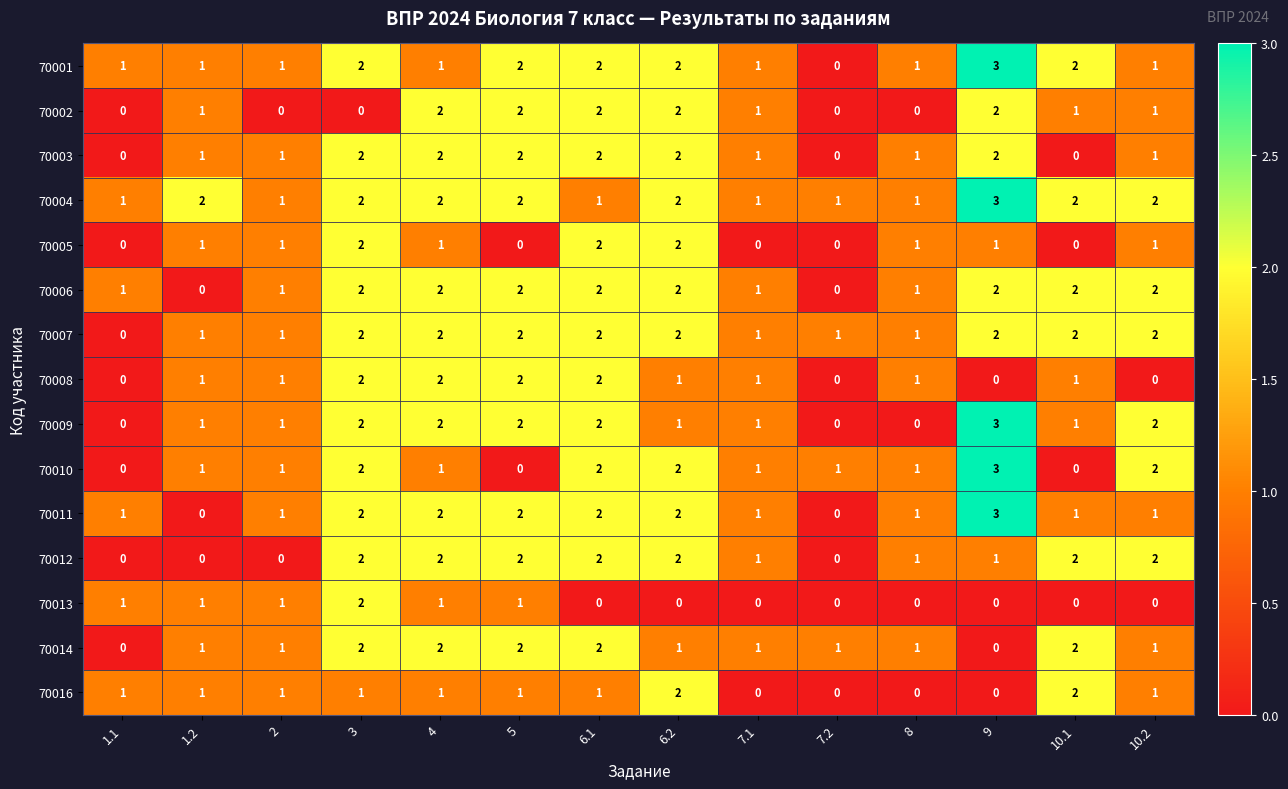

What is the spread (max minus min) of values at 3?

2